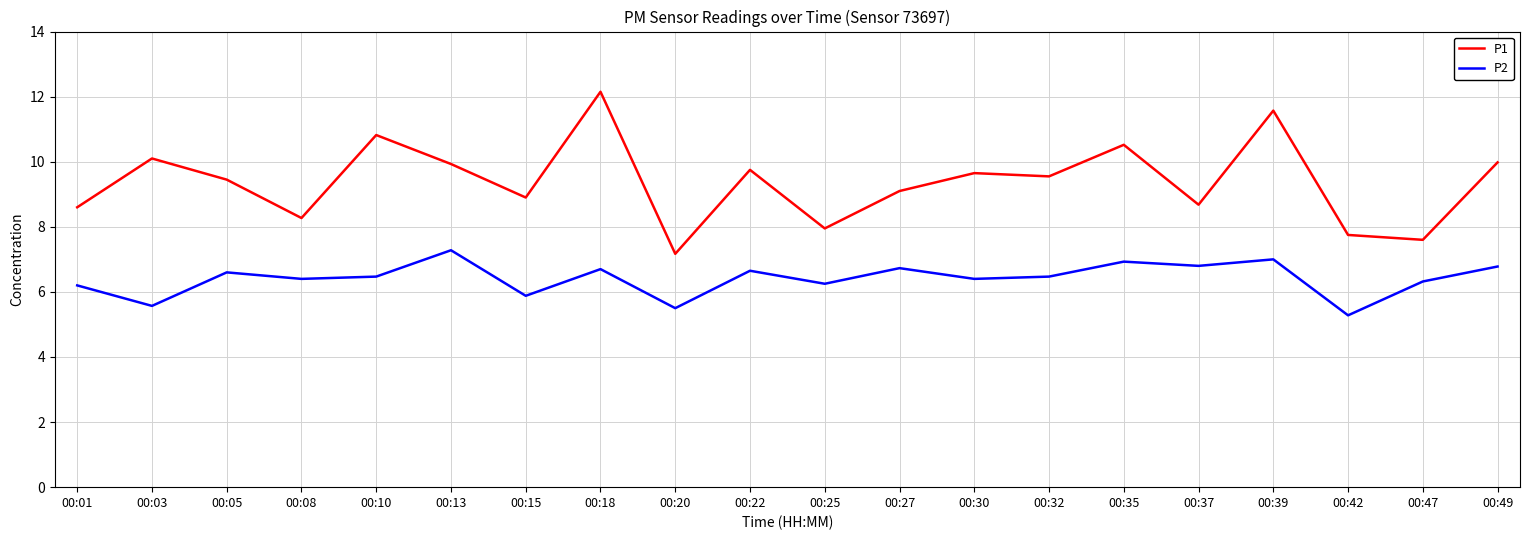

What is the difference between the maximum and second lowest values in the P2 series?

1.8